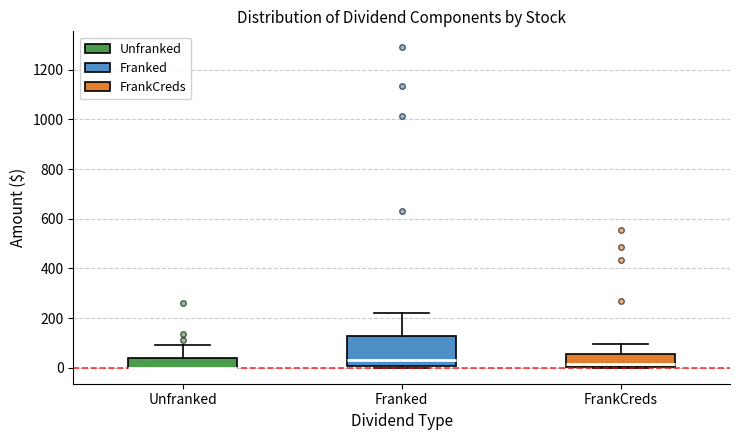

Where is the lower edge of the box for Unfranked on the y-axis? The values are not printed on the chart, so give them approximately, as read against the axis.

0